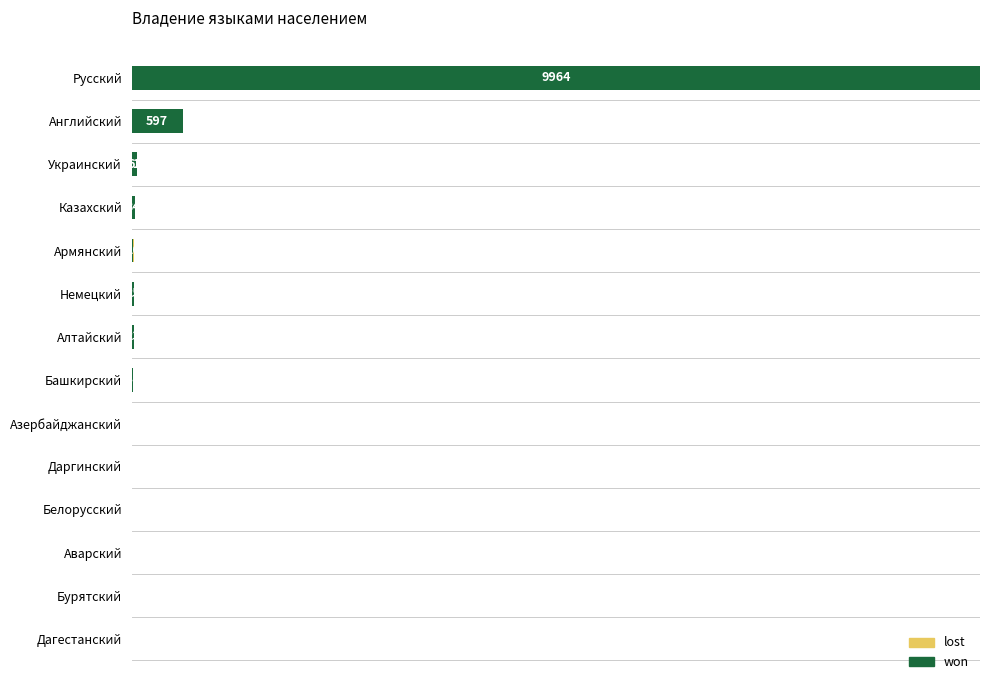

At which category is the sum across all series the highest?

Русский